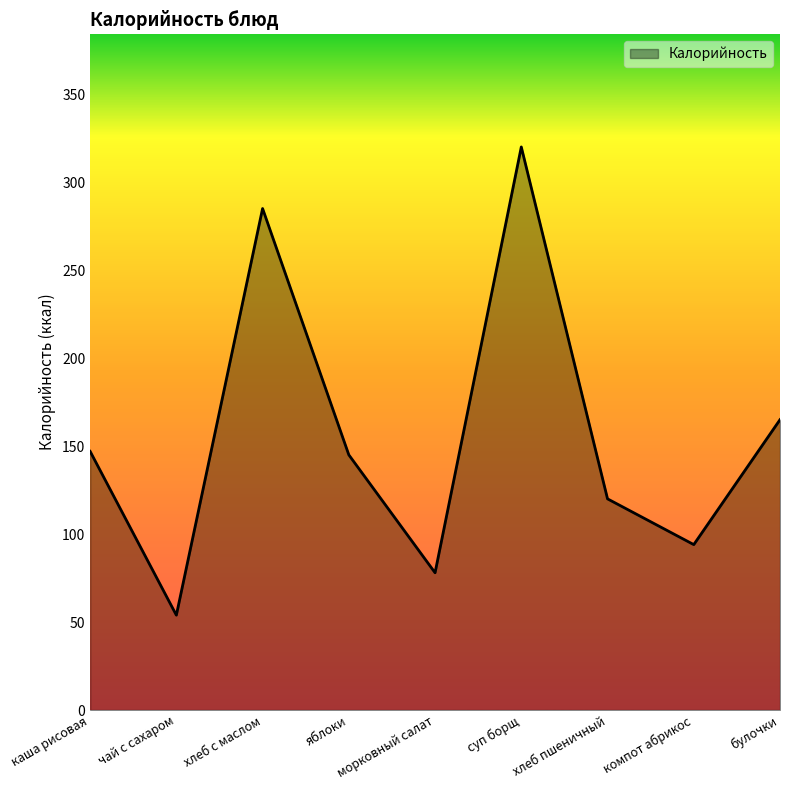

Reading left to right, extract all data points from this chart.

каша рисовая=147.0	чай с сахаром=53.9	хлеб с маслом=285.0	яблоки=145.0	морковный салат=78.0	суп борщ=320.0	хлеб пшеничный=120.0	компот абрикос=94.0	булочки=165.0